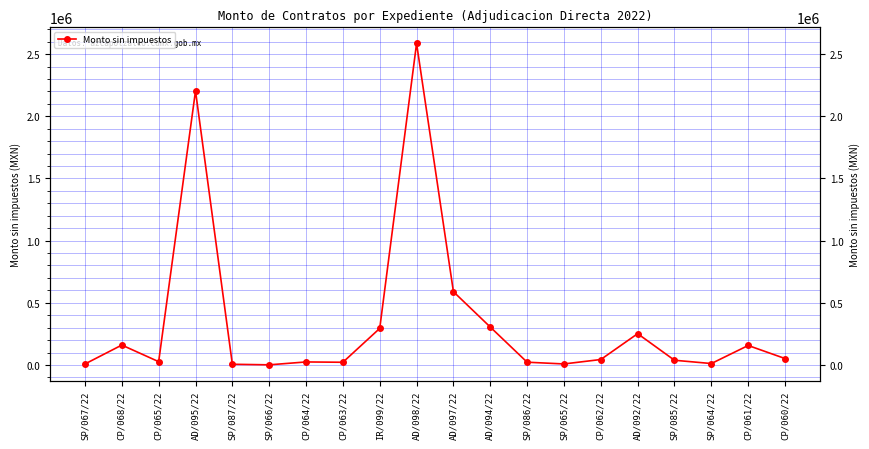

What is the change in value from AD/097/22 to SP/064/22?

-577811.8